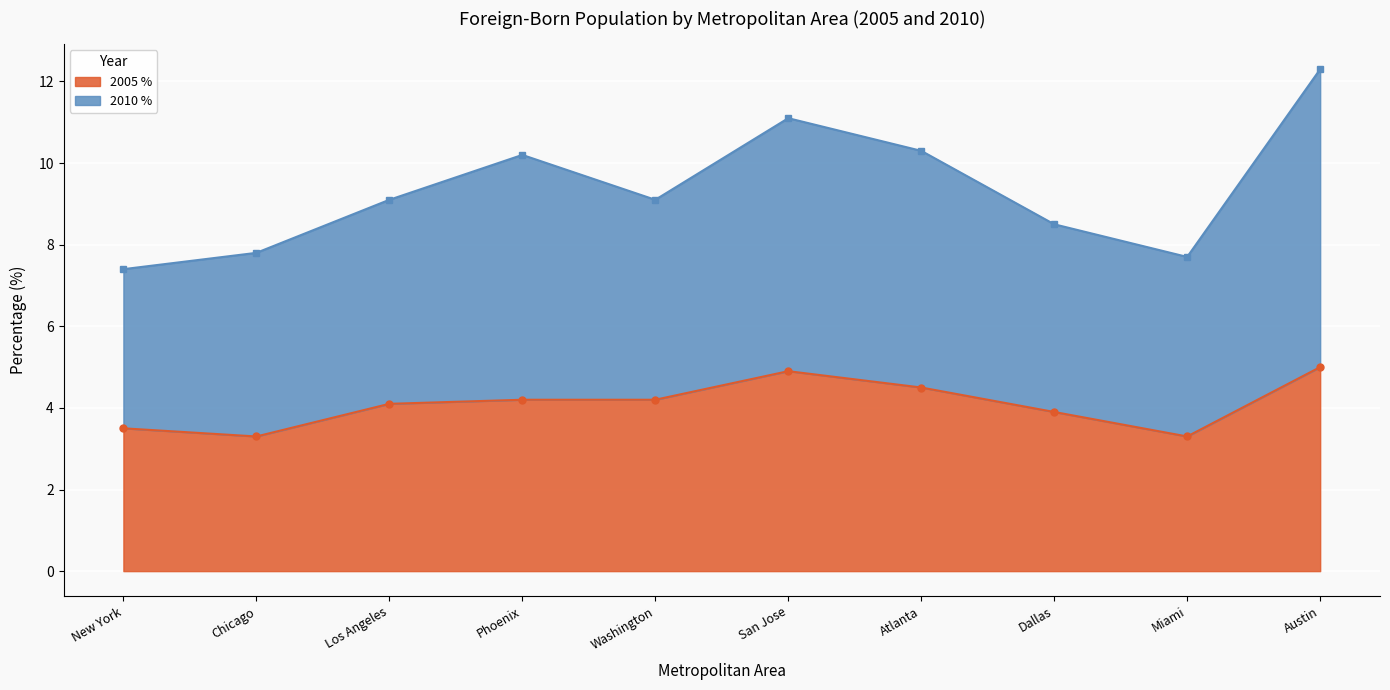

At how many categories does at least one series exceed 6?

10